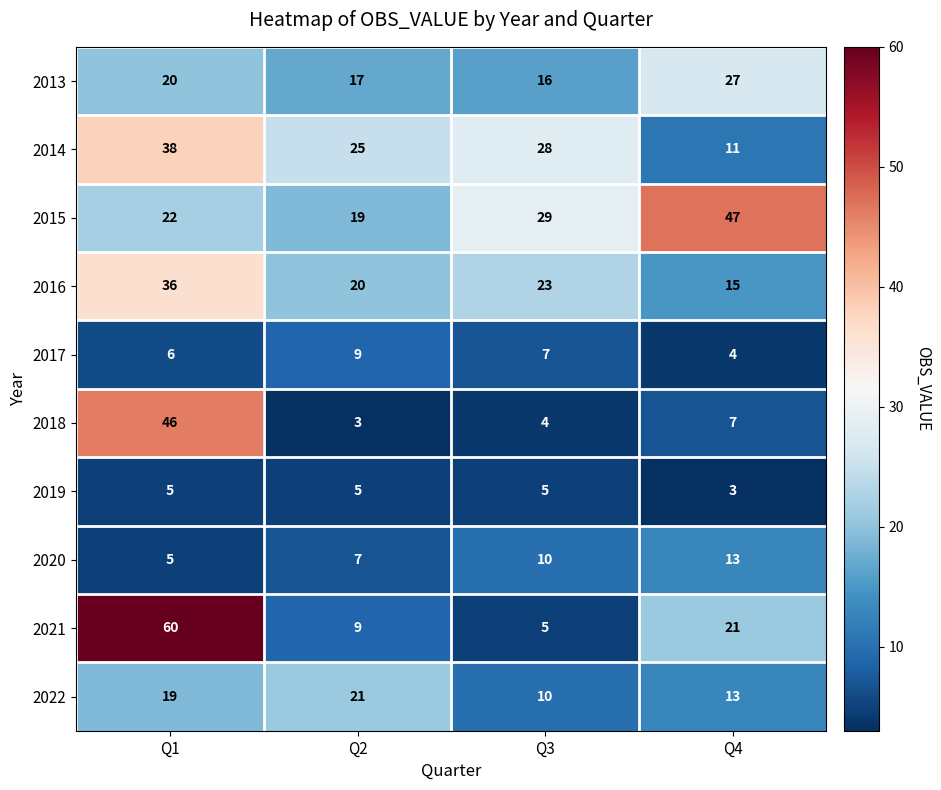

Rank the series by their maximum value, from lowest to highest.

2019, 2017, 2020, 2022, 2013, 2016, 2014, 2018, 2015, 2021